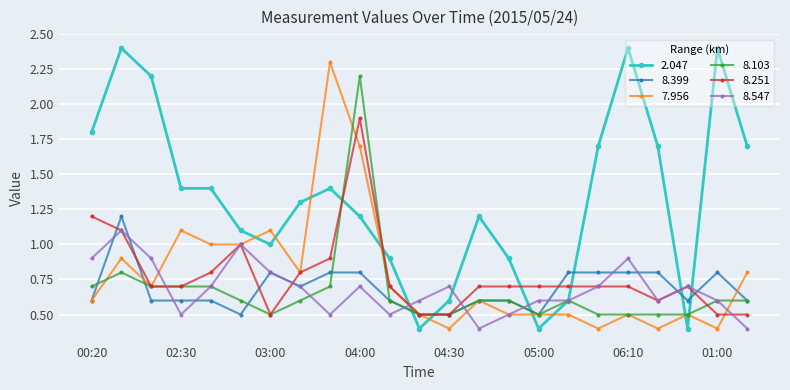

What is the average value of the 7.956 series?

0.8